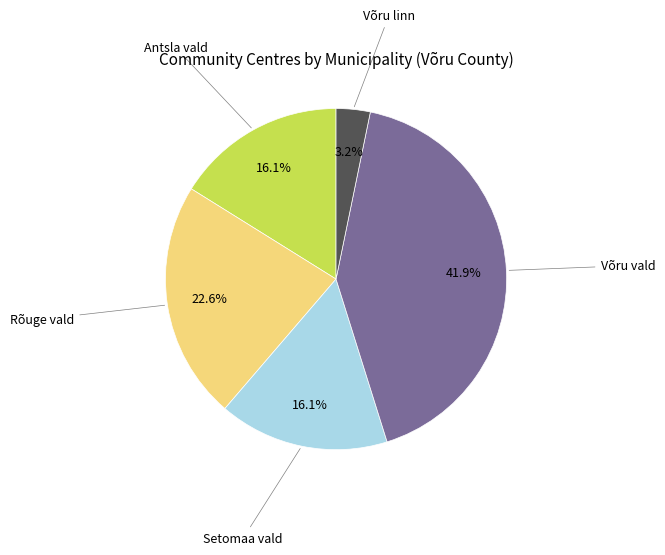

Does any single category account for the majority?

No